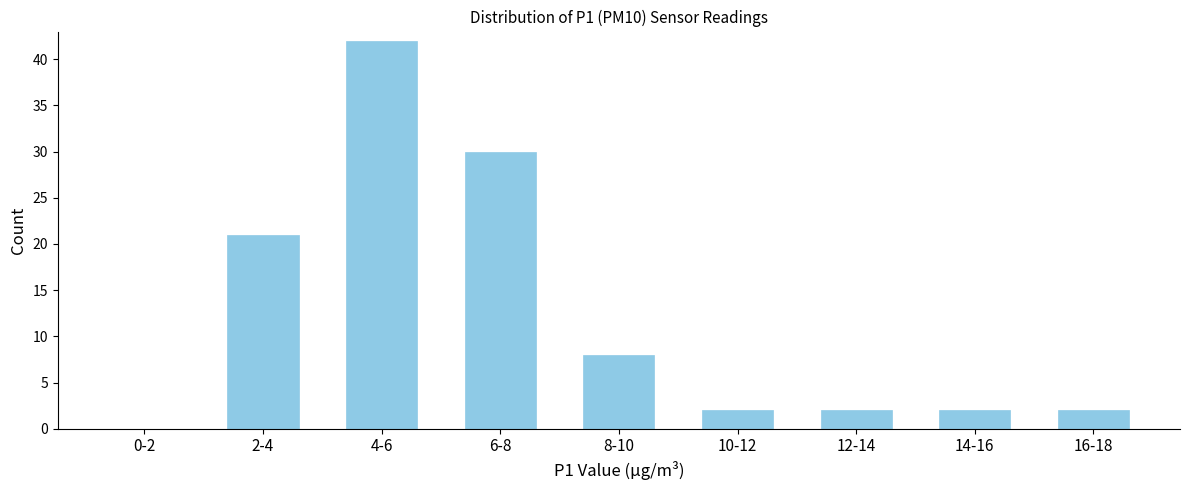

Reading left to right, what are all the values shown in this chart?

0-2=0	2-4=21	4-6=42	6-8=30	8-10=8	10-12=2	12-14=2	14-16=2	16-18=2